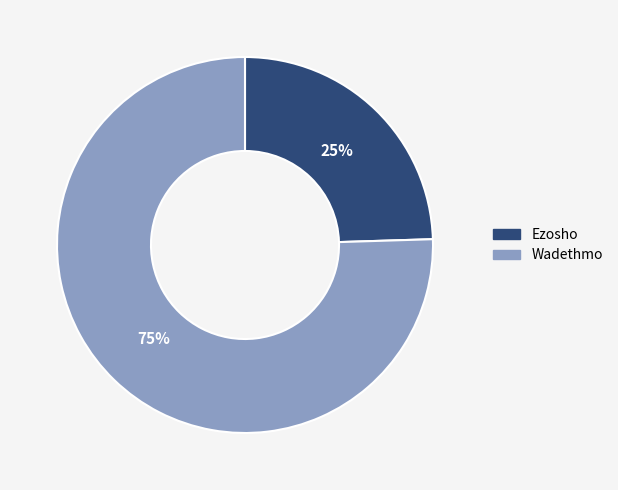

To the nearest percent, what is the average slice percentage?

50%